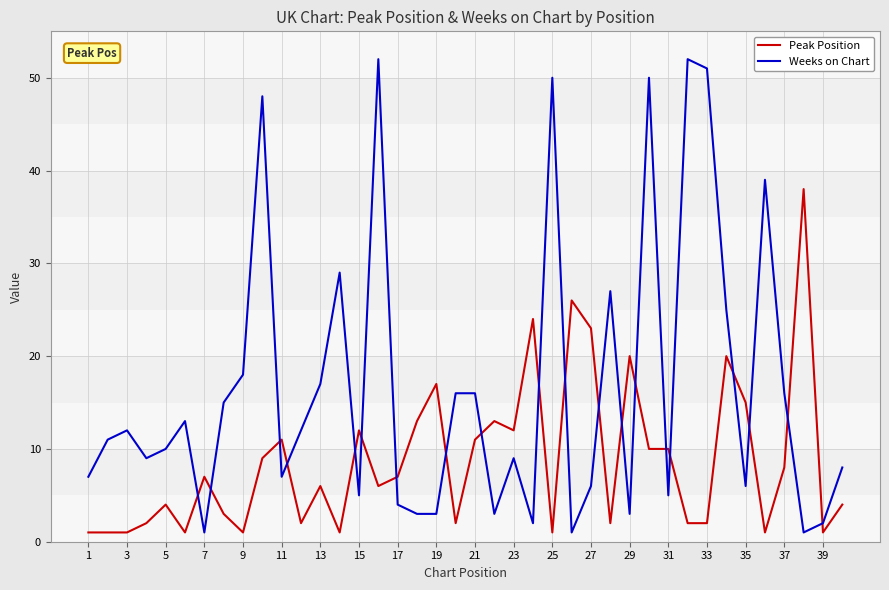

What is the difference between the maximum and minimum values in the Peak Position series?

37